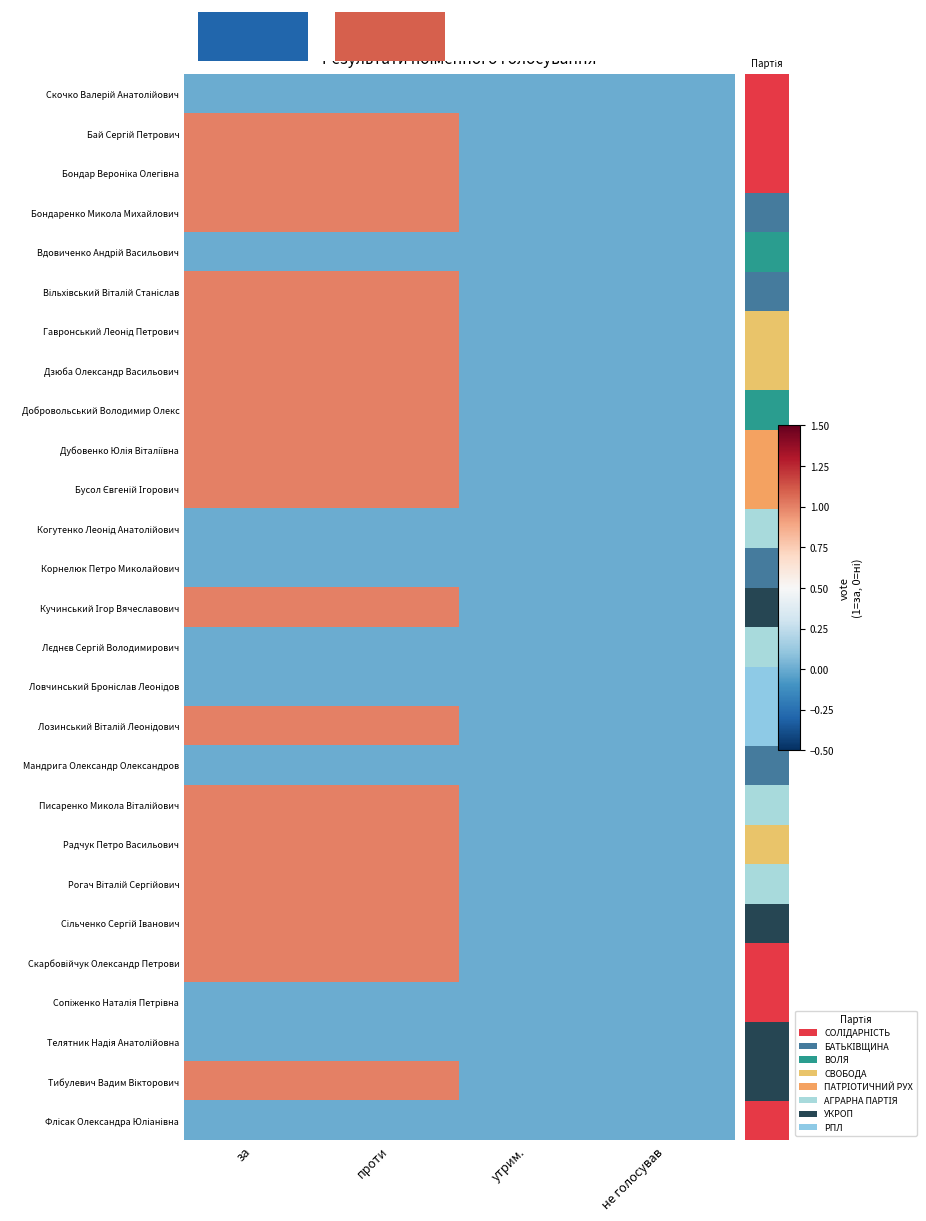

At how many categories does at least one series exceed 0?

2